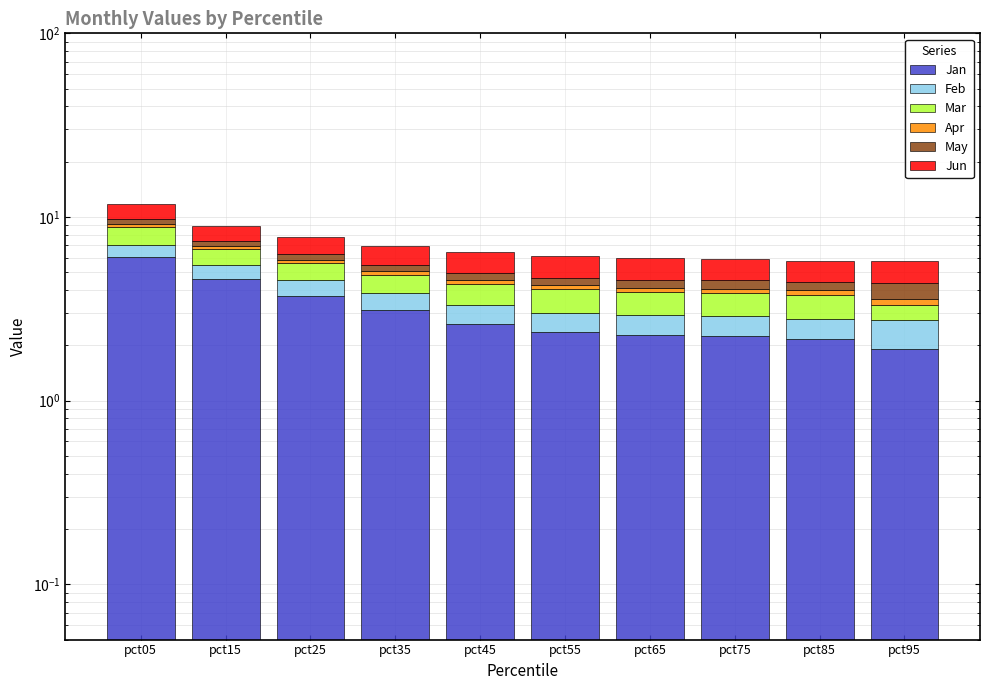

Reading right to left, extract all data points from this chart.

Jan: 1.9	2.2	2.2	2.3	2.4	2.6	3.1	3.7	4.6	6.0
Feb: 0.8	0.6	0.6	0.6	0.6	0.7	0.7	0.8	0.9	1.1
Mar: 0.6	1.0	1.0	1.0	1.0	1.0	1.0	1.1	1.2	1.7
Apr: 0.3	0.2	0.2	0.2	0.2	0.2	0.2	0.2	0.2	0.4
May: 0.8	0.4	0.4	0.4	0.4	0.4	0.4	0.5	0.5	0.6
Jun: 1.4	1.3	1.4	1.4	1.5	1.5	1.5	1.4	1.6	2.0